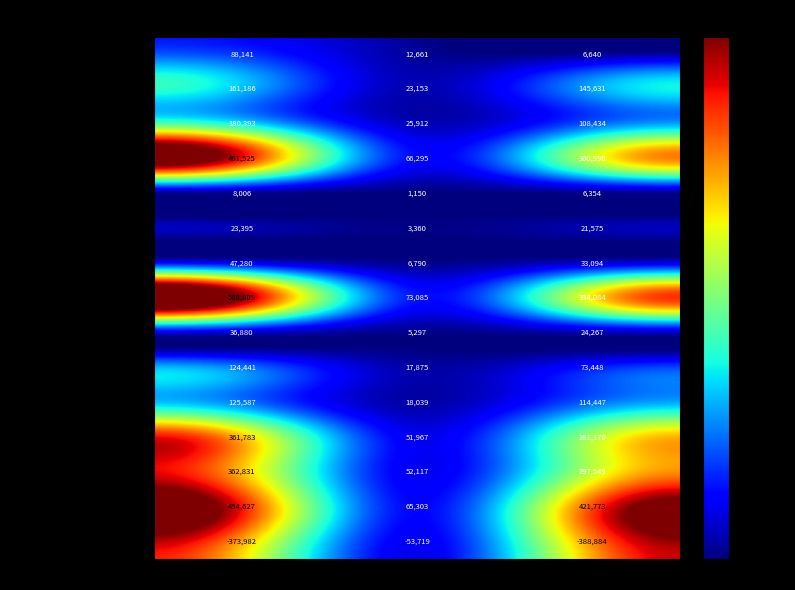

Which series has the largest total across all categories?

Redeemable Preferred Shares